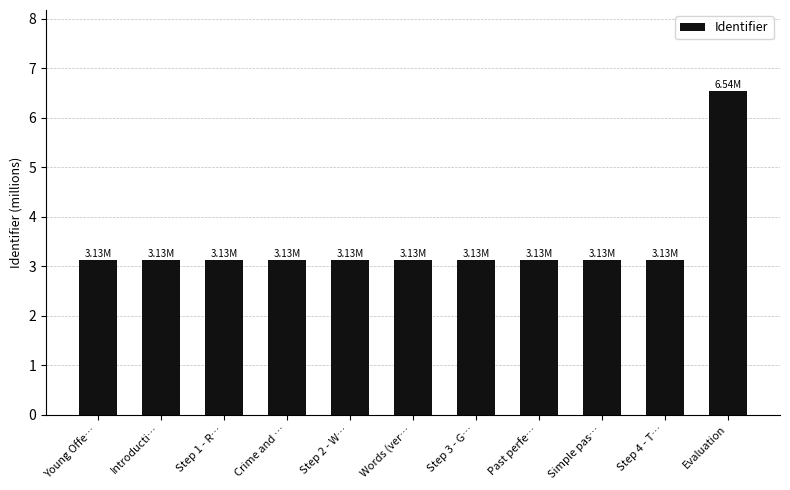

Does the chart contain any negative values?

No